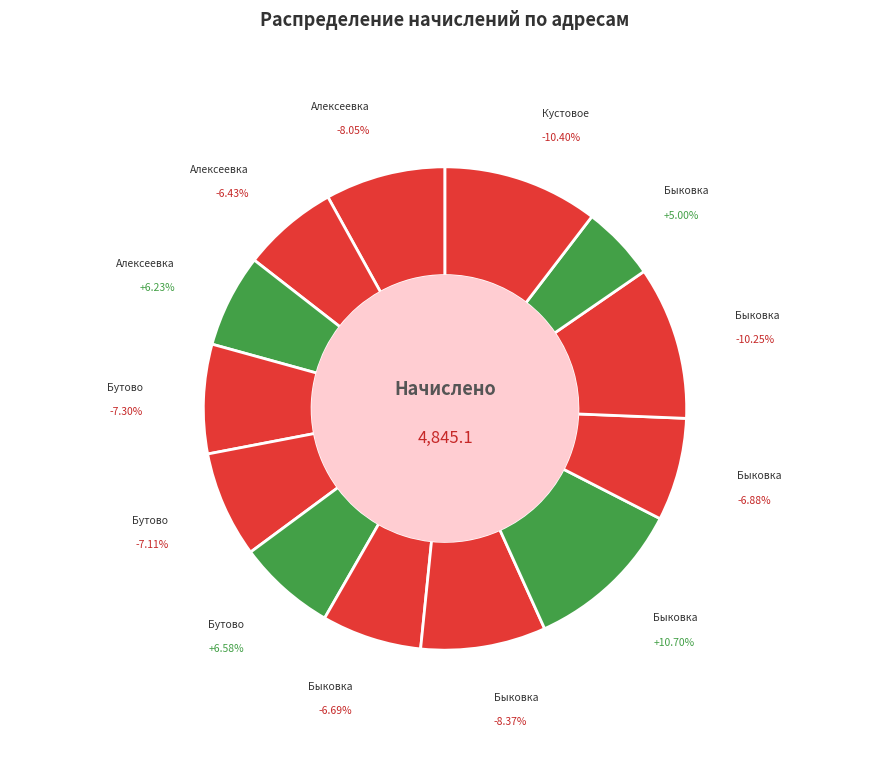

To the nearest percent, what portion does Алексеевка, Речная 21/11 represent?

6%